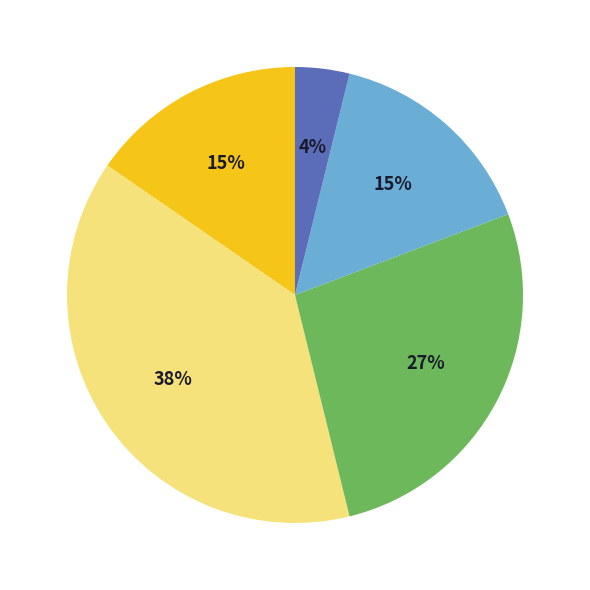

To the nearest percent, what is the average slice percentage?

20%